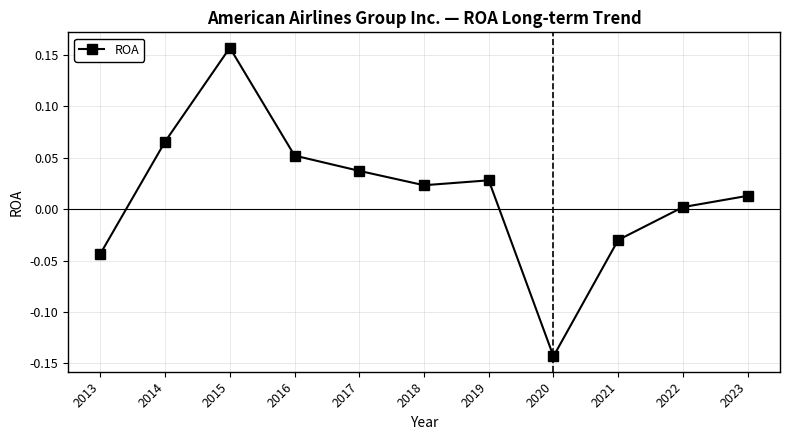

Where does the data first go above 0?

2014